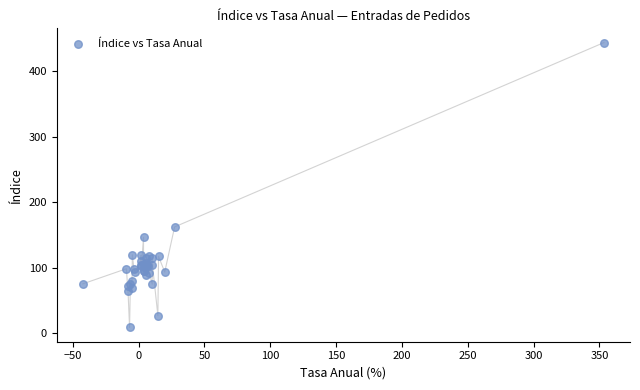

What Y value in the scatter plot is closest to 226?

162.1